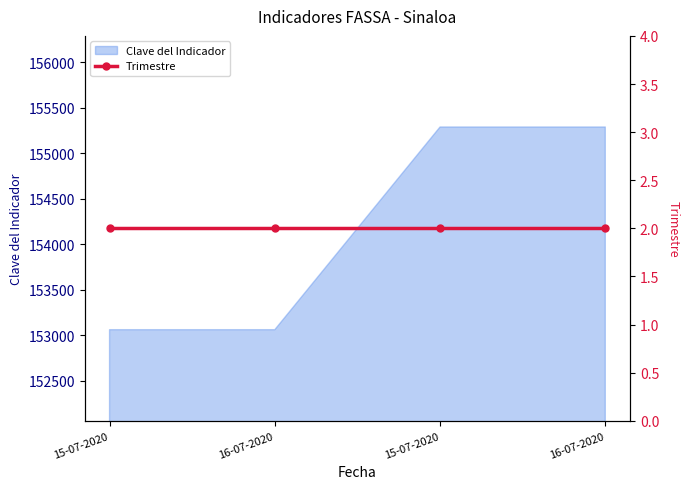

Which label corresponds to the largest value in the chart?

15-07-2020